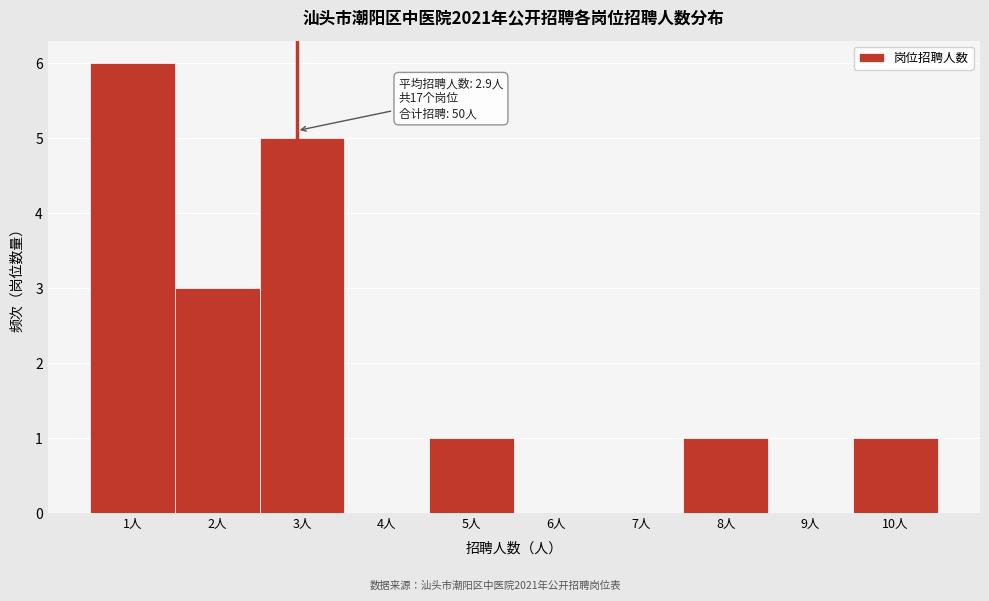

Which range on the x-axis has the tallest bar?

0.5 to 1.5